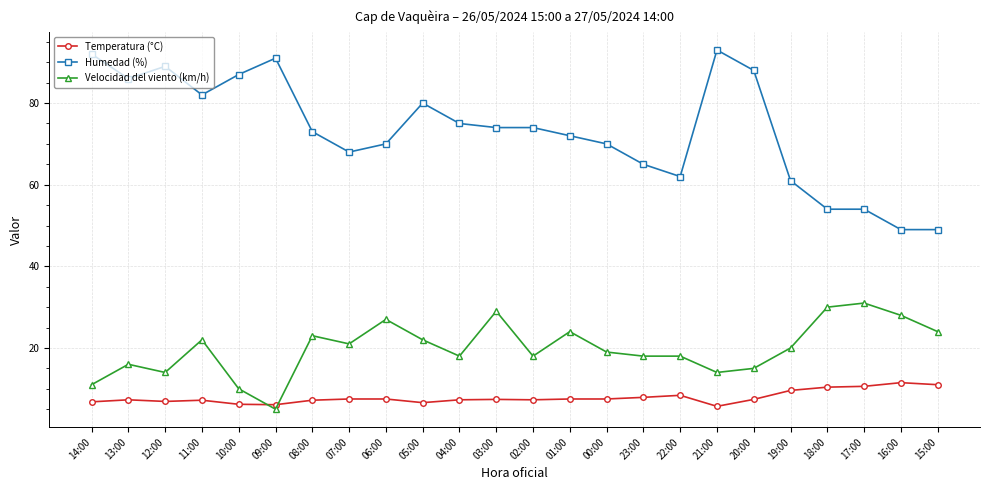

How many intersections are there between Temperatura (°C) and Velocidad del viento (km/h)?

2